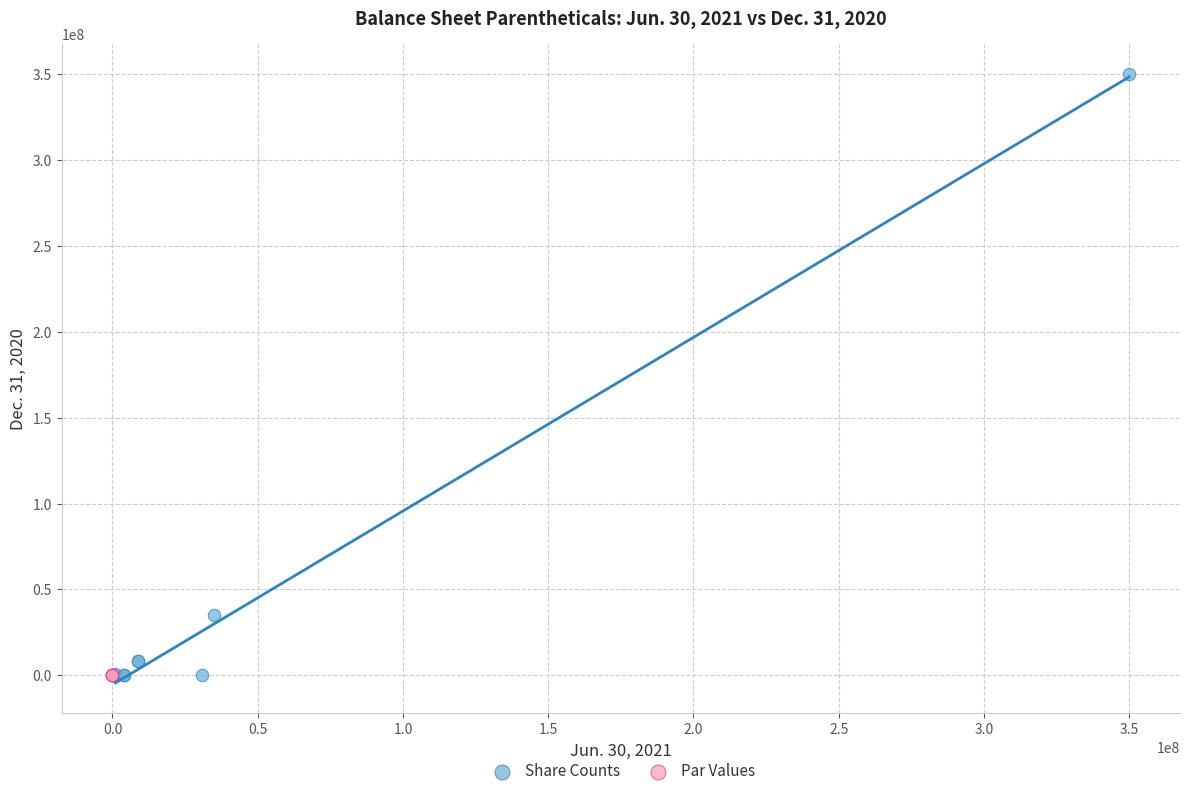

Which series contains the highest Y value?

Share Counts